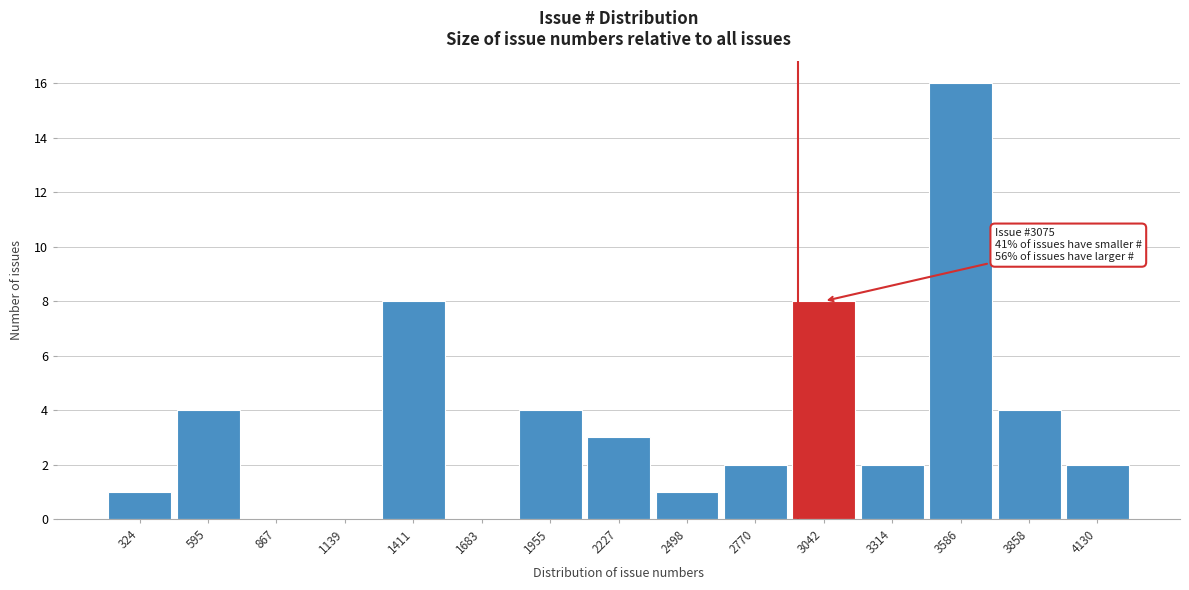

Reading left to right, extract all data points from this chart.

324=1	595=4	867=0	1139=0	1411=8	1683=0	1955=4	2227=3	2498=1	2770=2	3042=8	3314=2	3586=16	3858=4	4130=2